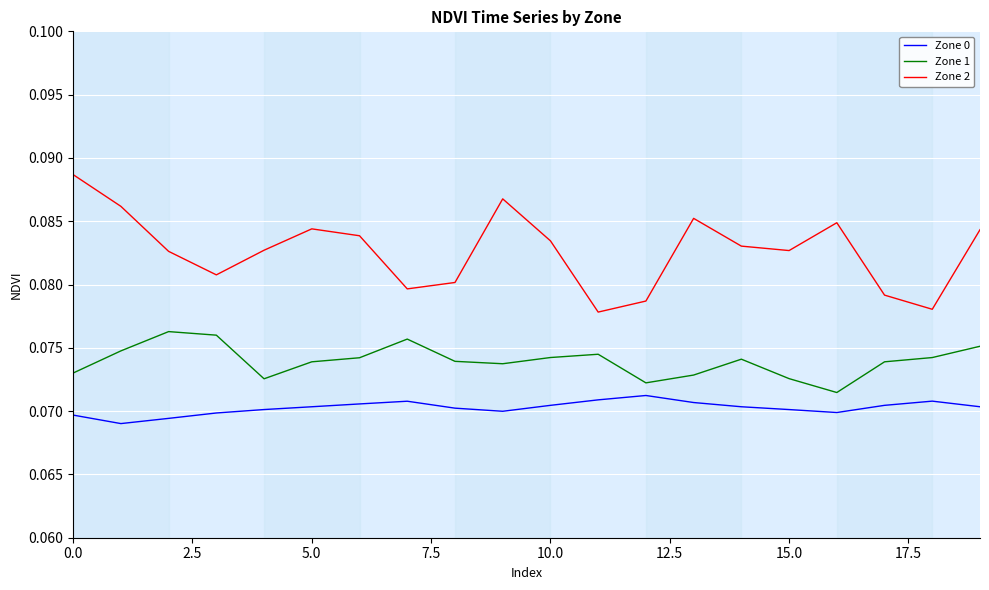

Which series has the largest total across all categories?

Zone 2